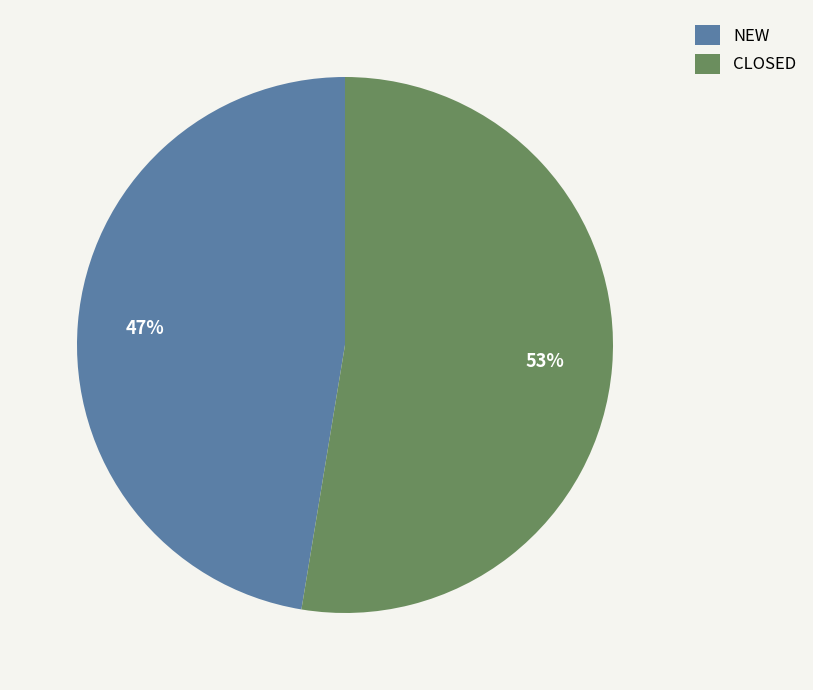

What is the majority slice?

CLOSED